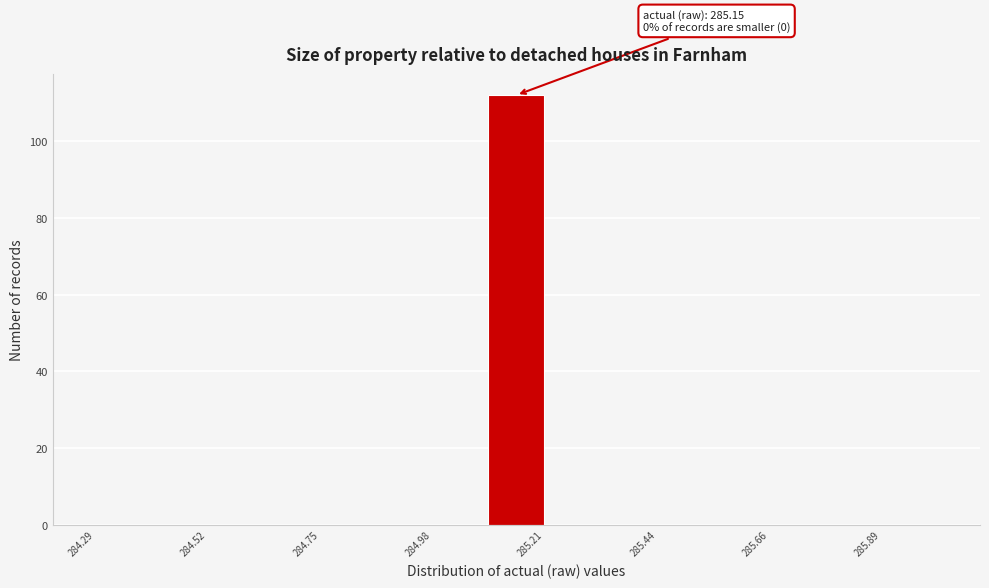

Around what value on the x-axis is the tallest bar? Give the approximate position of its centre, as read against the axis.

285.15